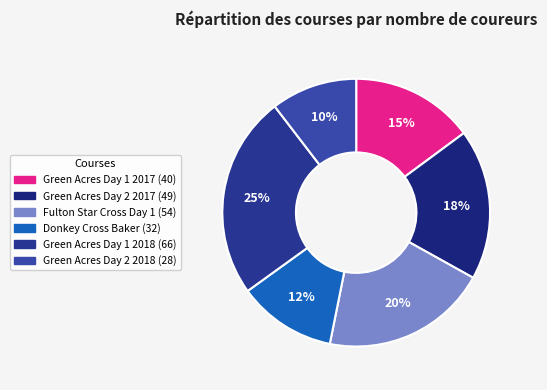

To the nearest percent, what is the average slice percentage?

17%